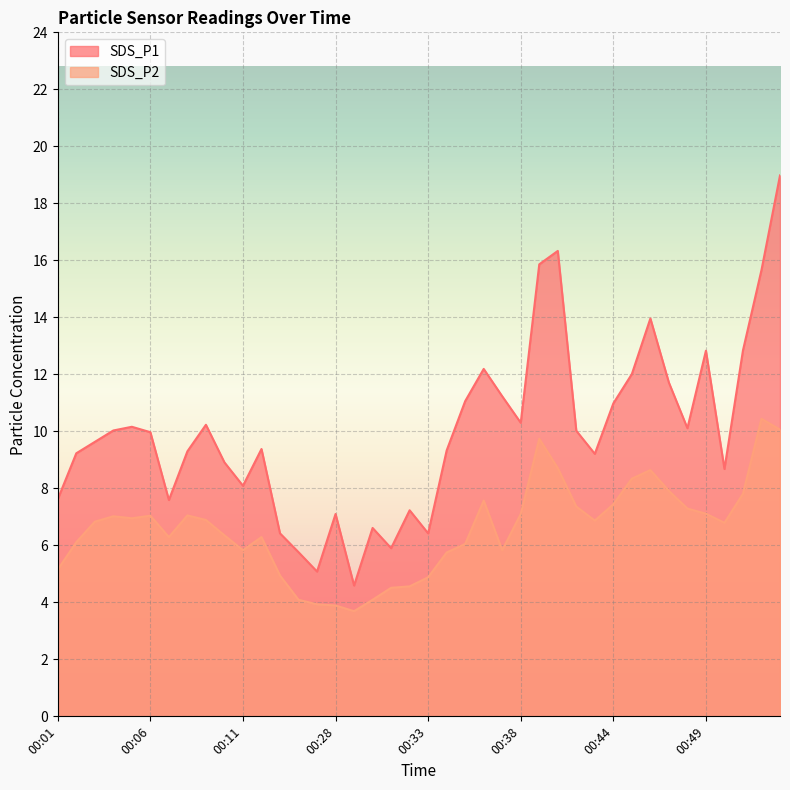

Which category has the lowest value in the SDS_P2 series?

00:29